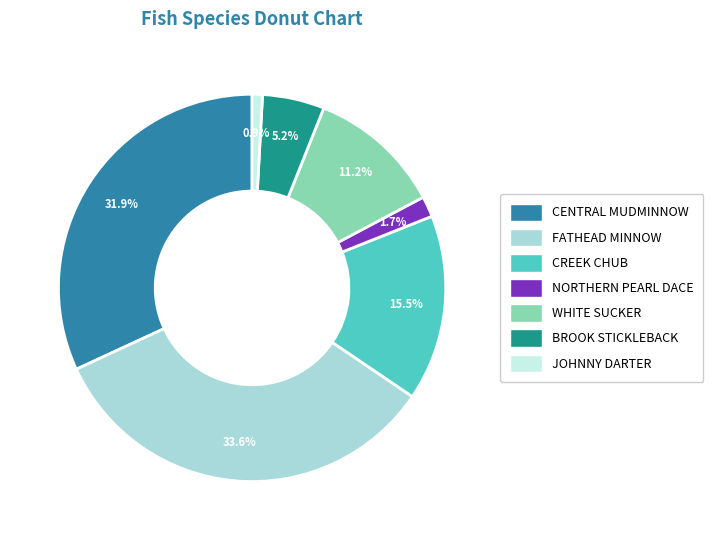

Is the sum of BROOK STICKLEBACK and NORTHERN PEARL DACE greater than half?

No